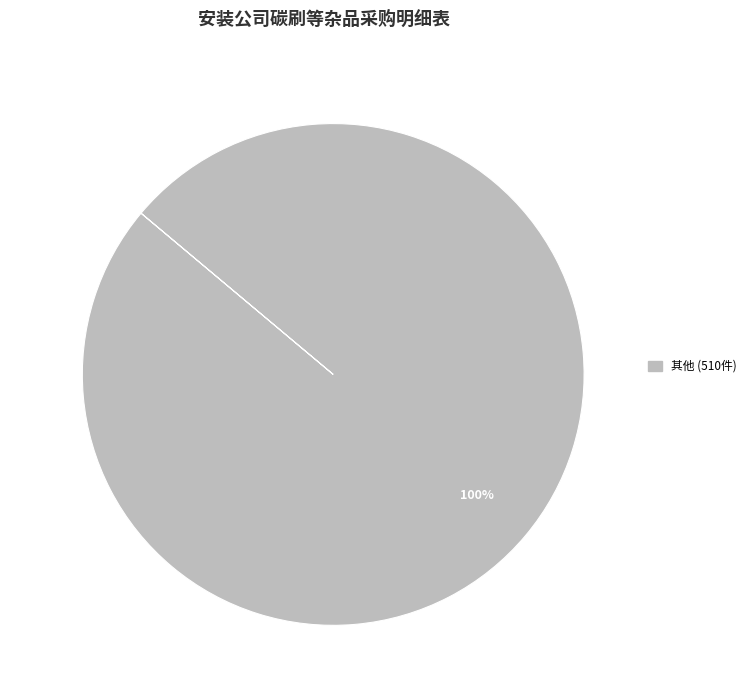

Is there a majority slice in this chart?

Yes